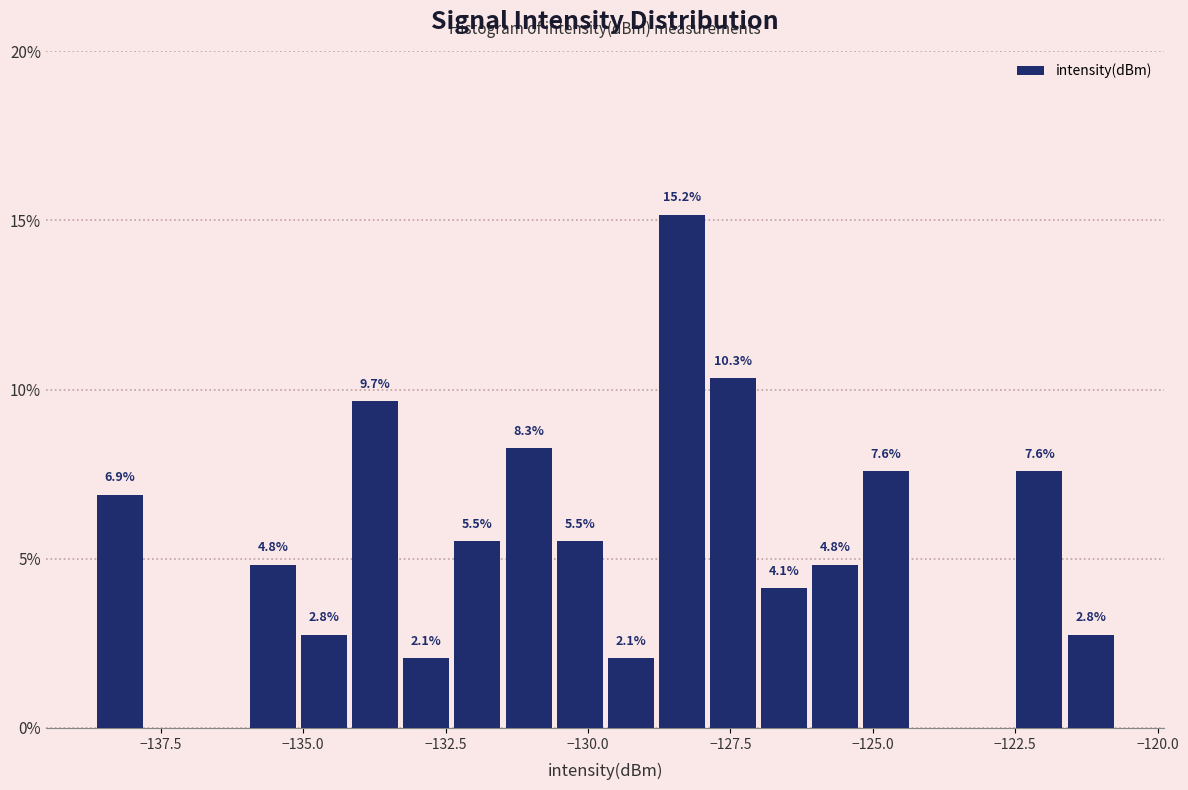

Read against the x-axis, roughly where is the centre of the tallest bar?

-128.5